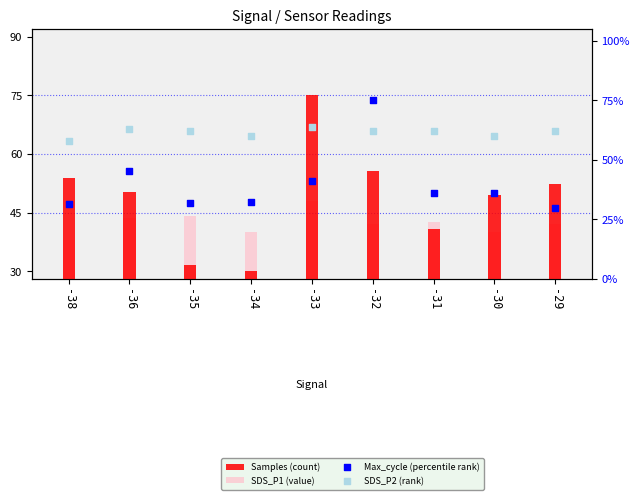

Which series has the largest total across all categories?

SDS_P2 (rank)